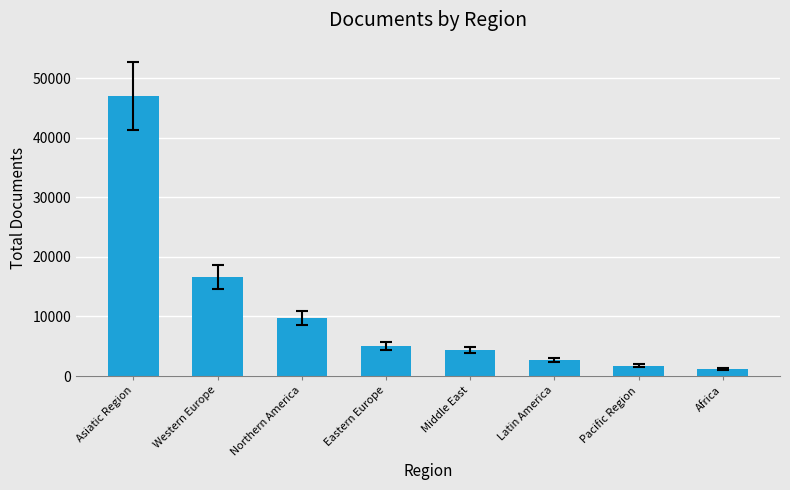

Approximately how many times larger is the value at Pacific Region compared to Africa?

1.5